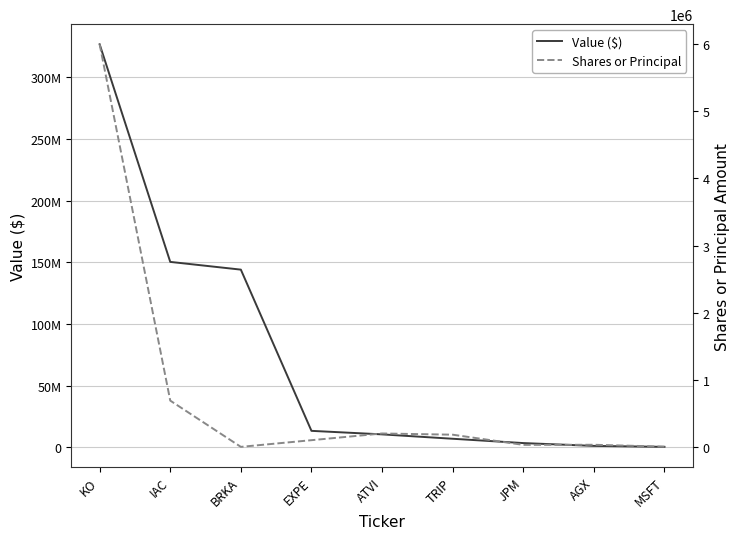

True or false: Value ($) has a value of 44539519 at BRKA.

False